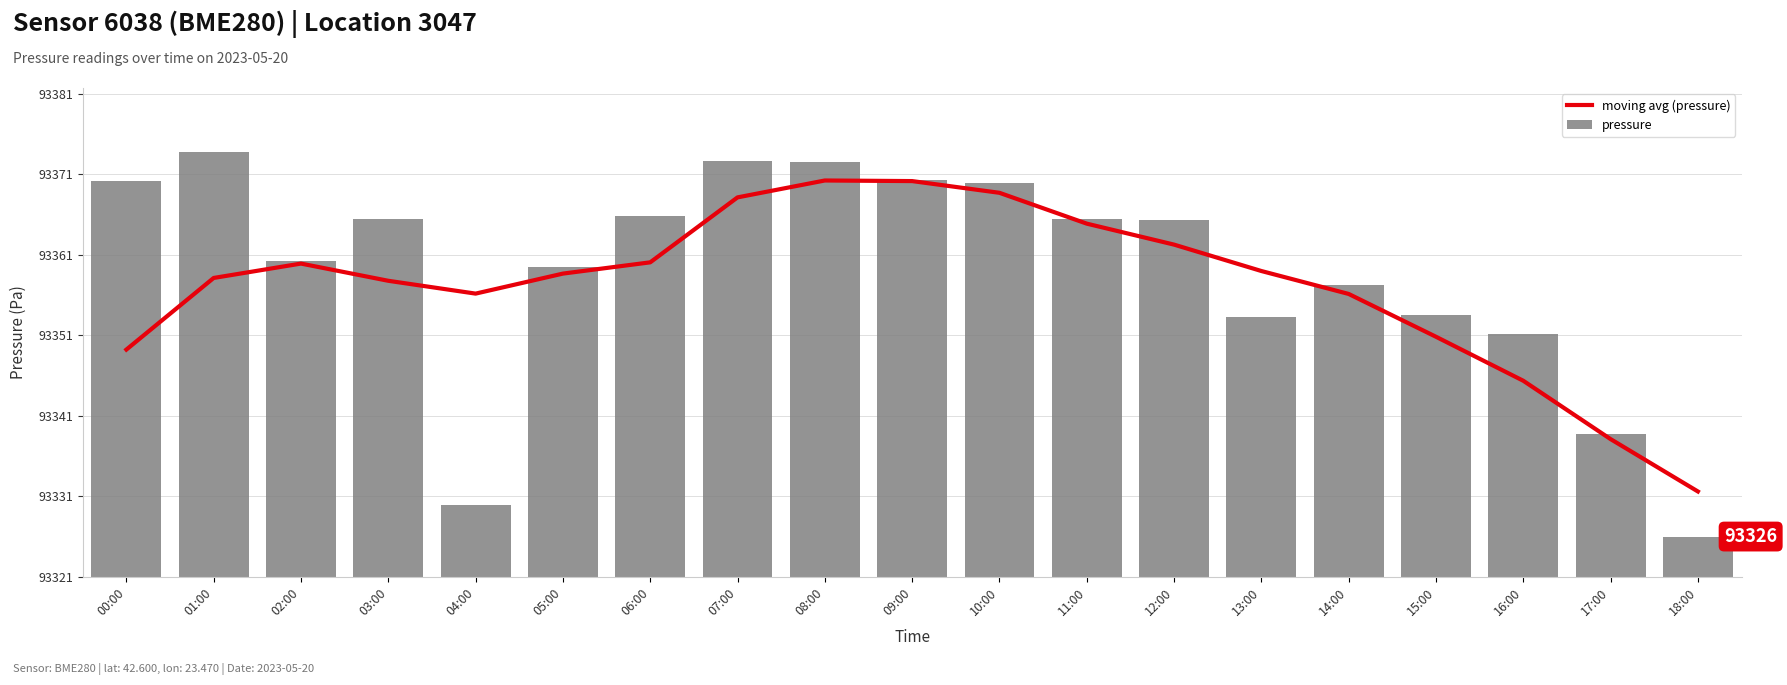

Between 04:00 and 13:00, which series saw the biggest shift?

pressure